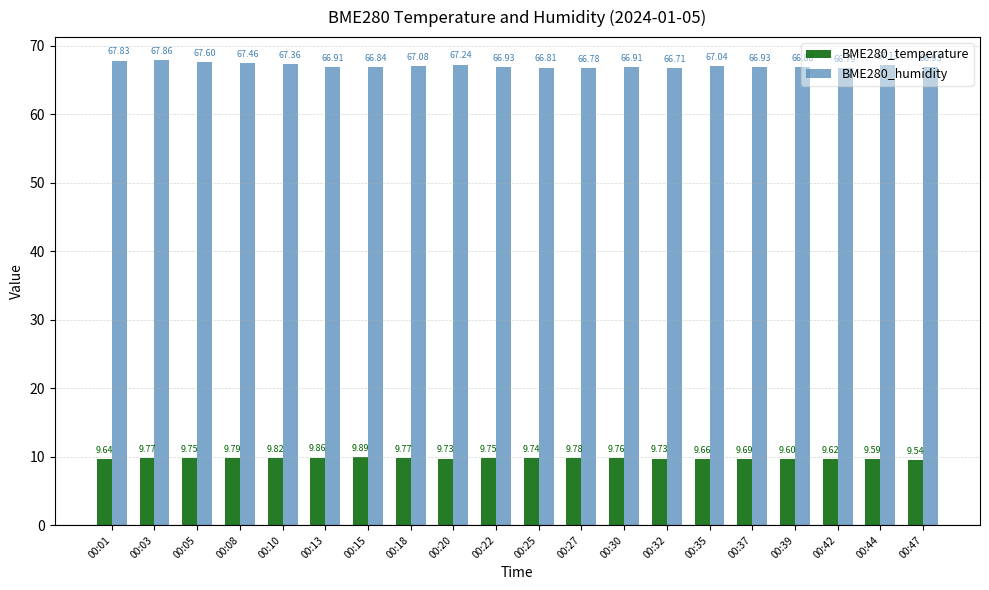

How many distinct data groups are displayed?

2